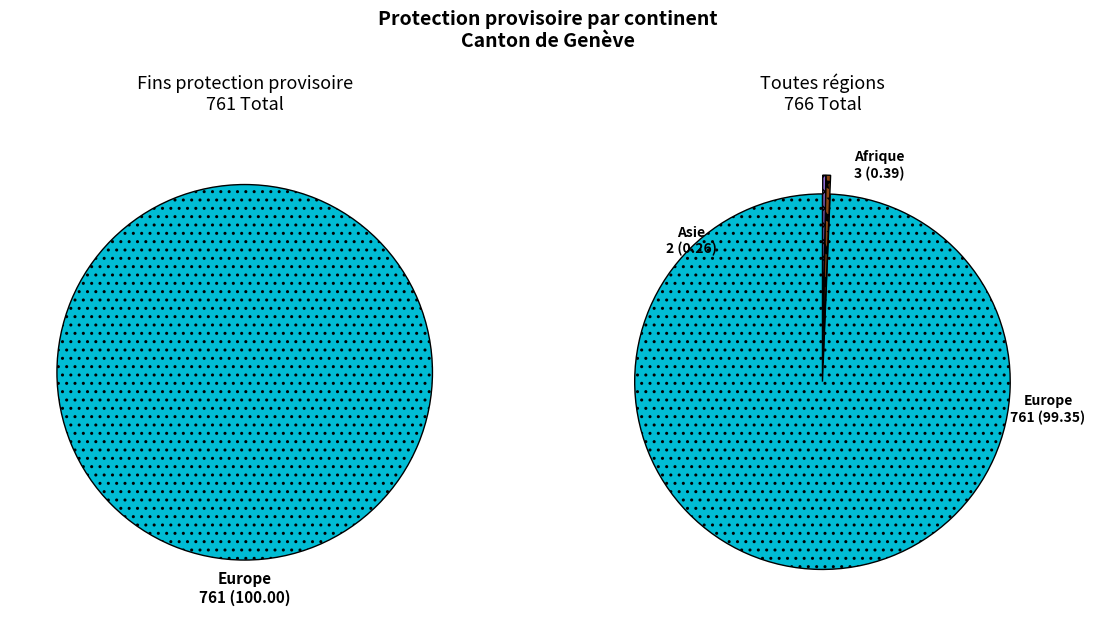

How many slices are in this pie chart?

4